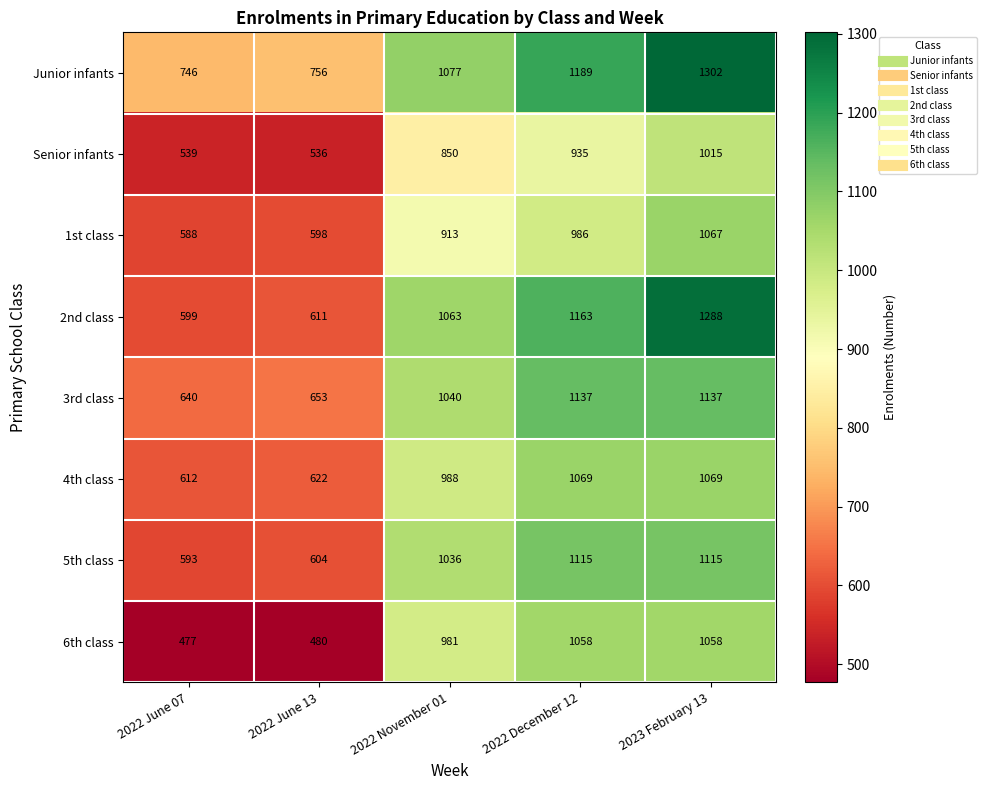

Which label corresponds to the smallest value in the chart?

2022 June 07